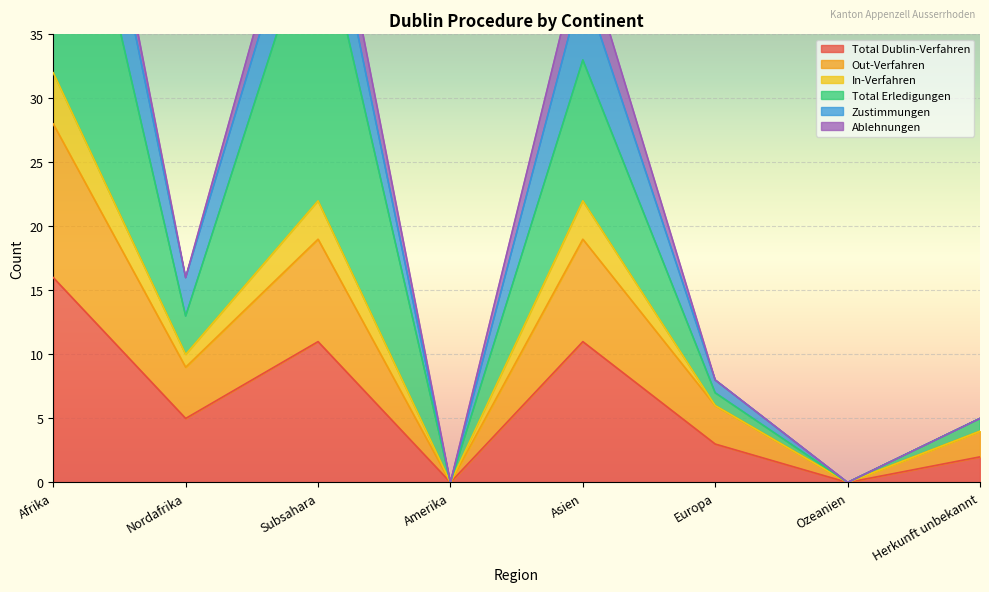

The Total Dublin-Verfahren series shows 0 at Ozeanien. True or false?

True